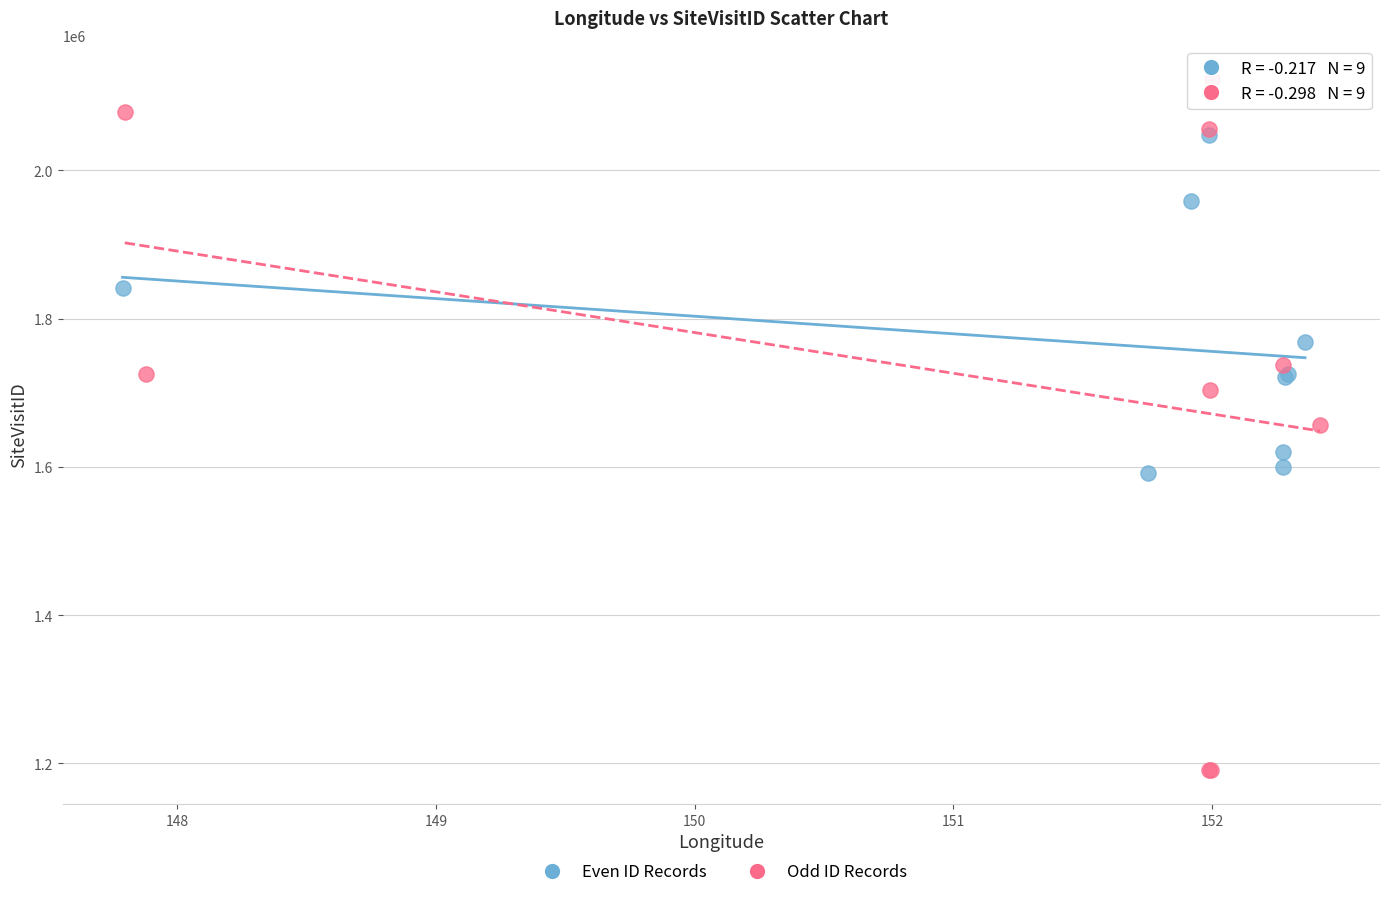

Which series contains the highest Y value?

Odd ID Records